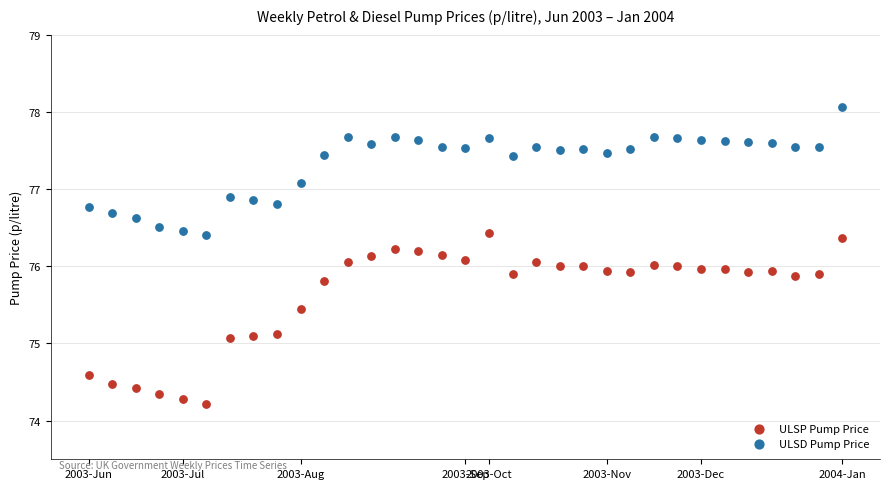

Which series contains the lowest Y value?

ULSP Pump Price